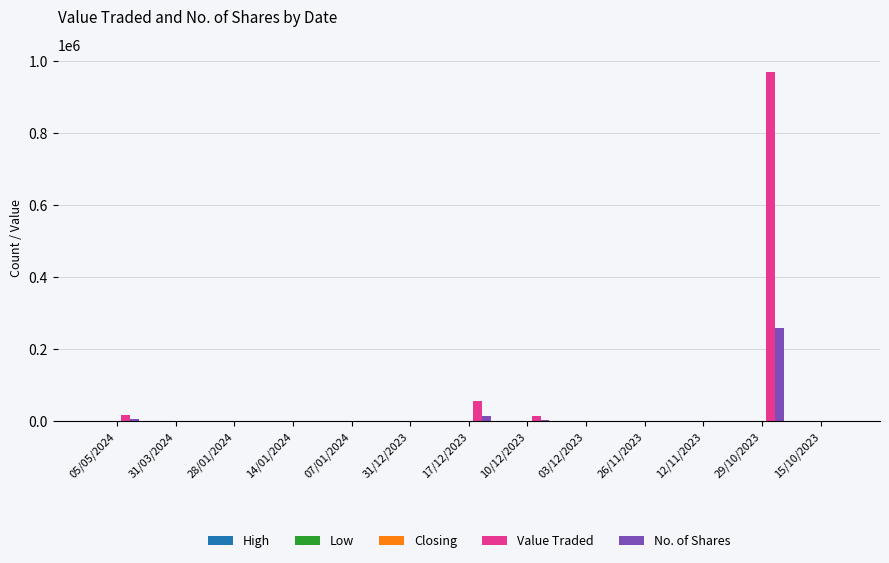

Are the bars horizontal?

No